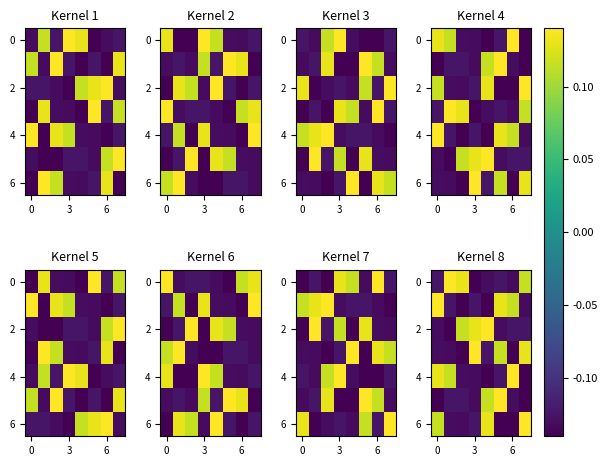

At which category is the sum across all series the highest?

5